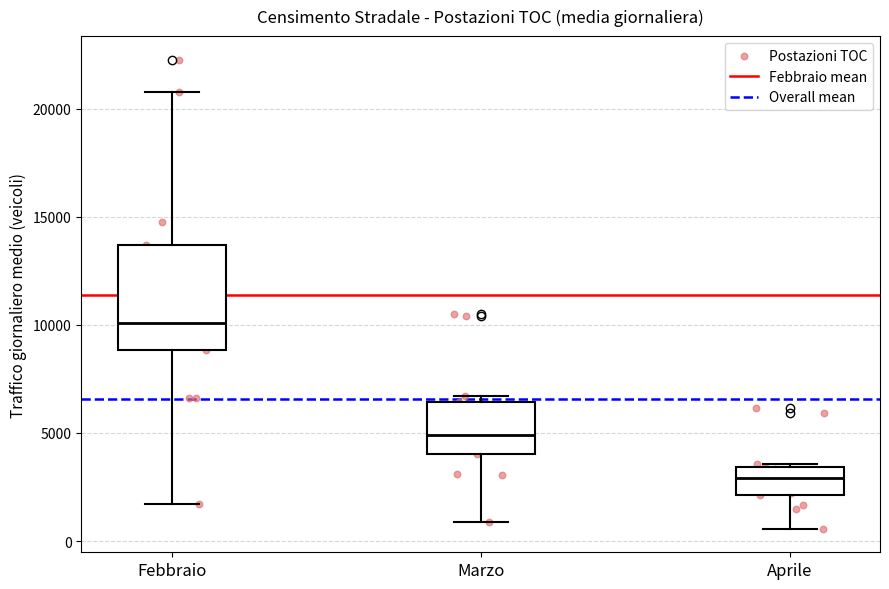

Reading left to right, transcribe this box plot: for each box, give where its median line is, the range the box spans, and where its two whiskers end, as read against the y-axis. The values are not printed on the chart, so give them approximately, as read against the axis.

Febbraio: median 10000, box 9000 to 13500, whiskers 1500 to 21000
Marzo: median 5000, box 4000 to 6500, whiskers 1000 to 6500 (just above the box's upper edge)
Aprile: median 3000, box 2000 to 3500, whiskers 500 to 3500